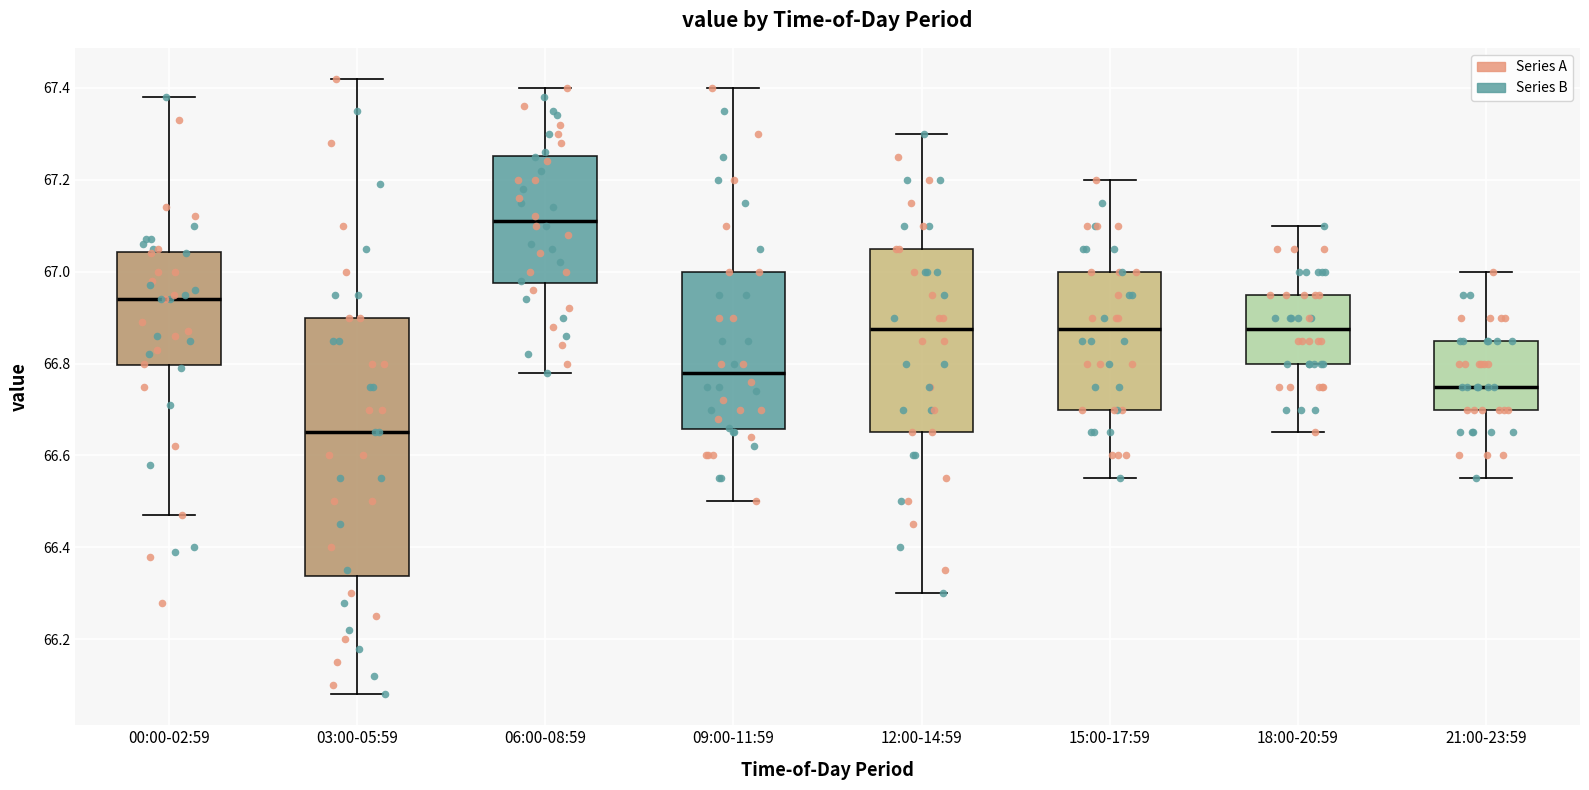

Reading left to right, read every box against the y-axis: the position of its median line, the range the box covers, and the ends of its whiskers. The values are not printed on the chart, so give them approximately, as read against the axis.

00:00-02:59: median 66.94, box 66.80 to 67.04, whiskers 66.48 to 67.38
03:00-05:59: median 66.66, box 66.34 to 66.90, whiskers 66.08 to 67.42
06:00-08:59: median 67.12, box 66.98 to 67.26, whiskers 66.78 to 67.40
09:00-11:59: median 66.78, box 66.66 to 67.00, whiskers 66.50 to 67.40
12:00-14:59: median 66.88, box 66.66 to 67.06, whiskers 66.30 to 67.30
15:00-17:59: median 66.88, box 66.70 to 67.00, whiskers 66.56 to 67.20
18:00-20:59: median 66.88, box 66.80 to 66.96, whiskers 66.66 to 67.10
21:00-23:59: median 66.76, box 66.70 to 66.86, whiskers 66.56 to 67.00